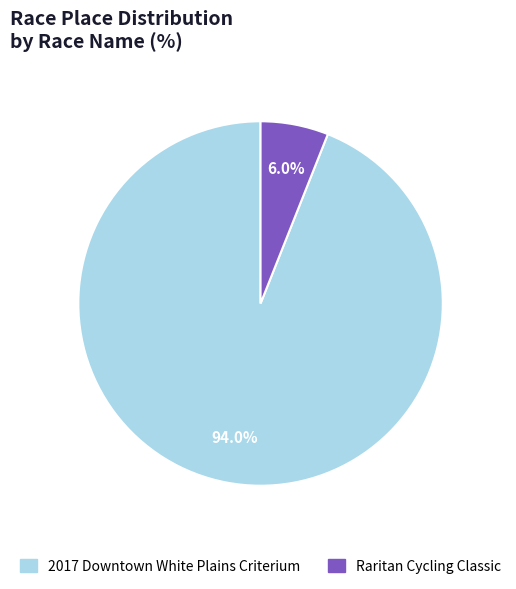

True or false: 2017 Downtown White Plains Criterium accounts for 94% of the total.

True